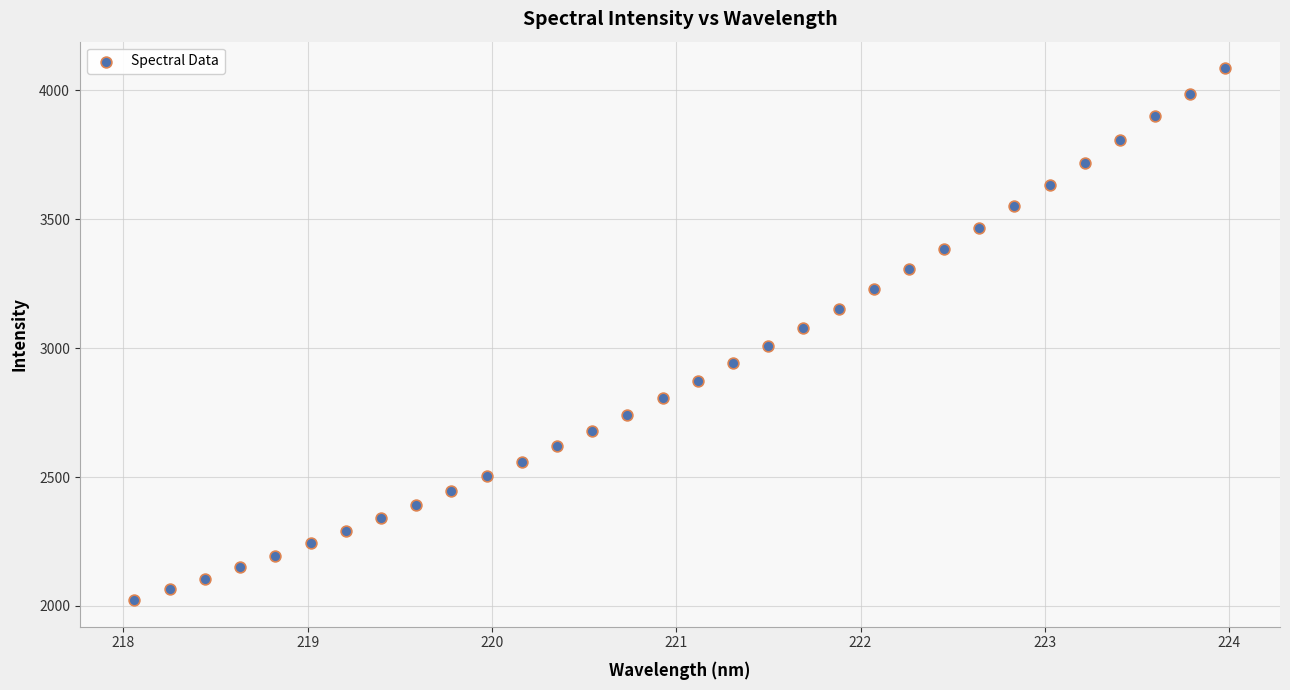

What Y value in the scatter plot is closest to 3054?

3077.0